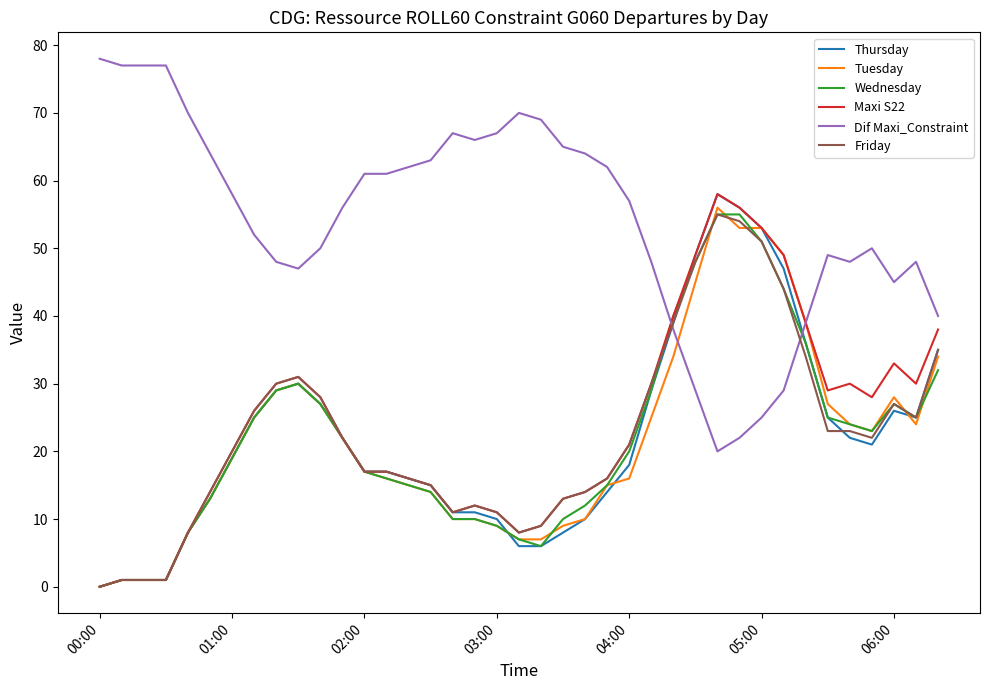

Which series has the largest total across all categories?

Dif Maxi_Constraint